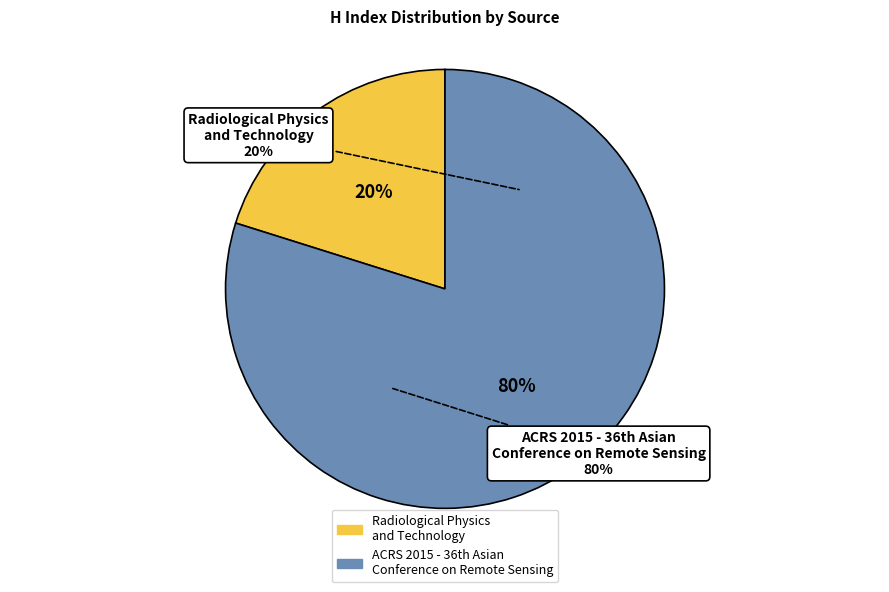

What percentage is the Radiological Physics and Technology slice, to the nearest percent?

20%